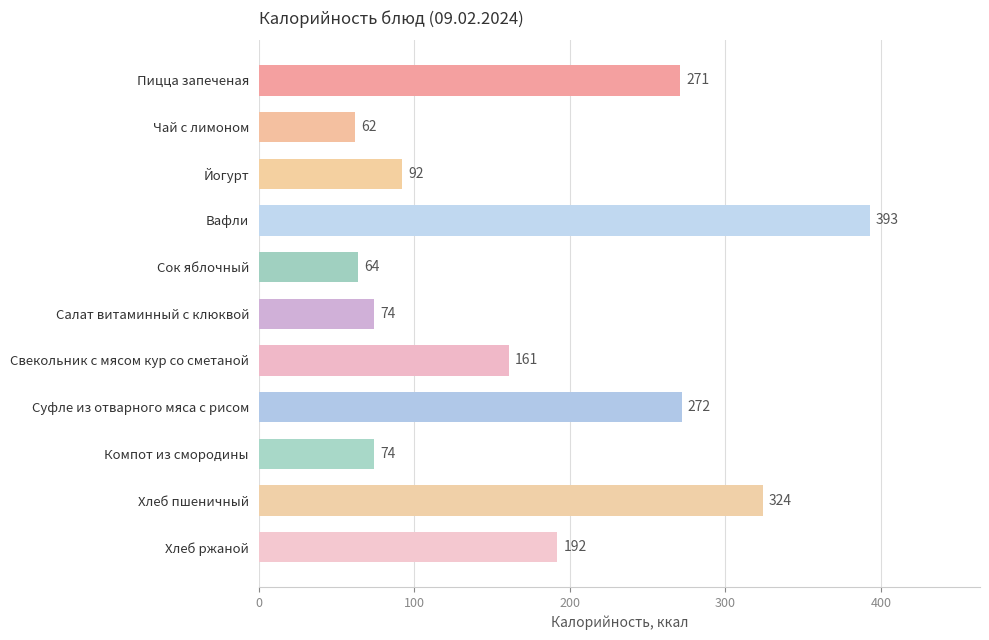

What value does the data have at Суфле из отварного мяса с рисом, to the nearest 5?

270